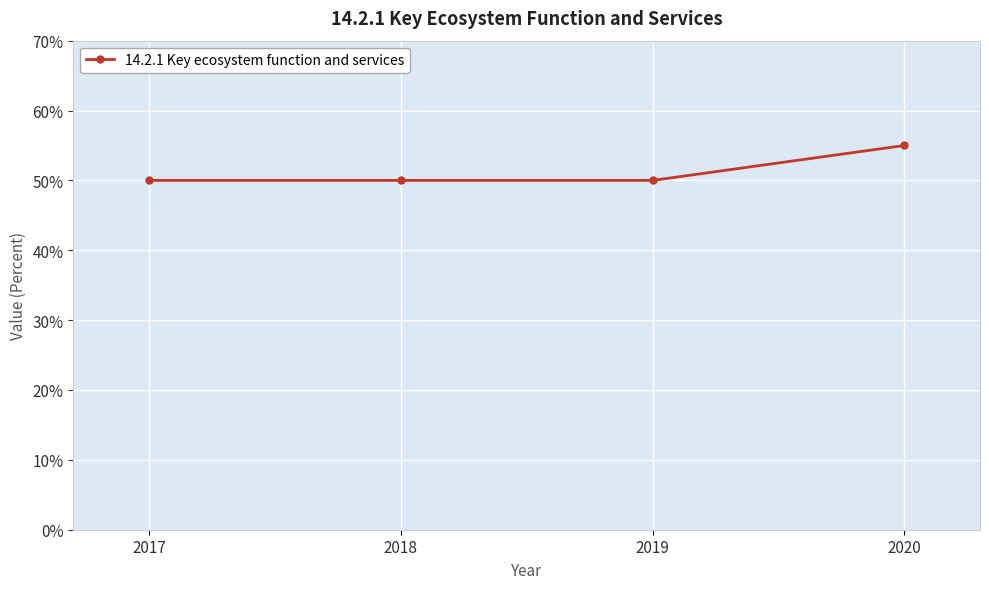

Is this an area chart (filled region under the line)?

No